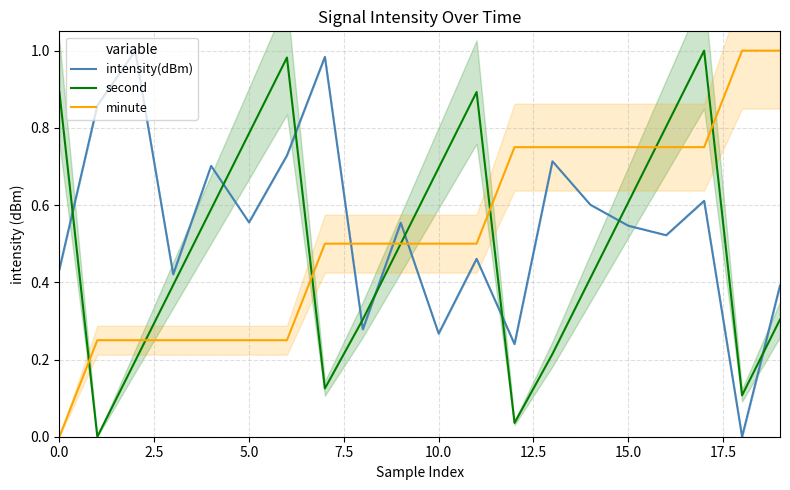

Where is intensity(dBm) nearest to the value 0?

18